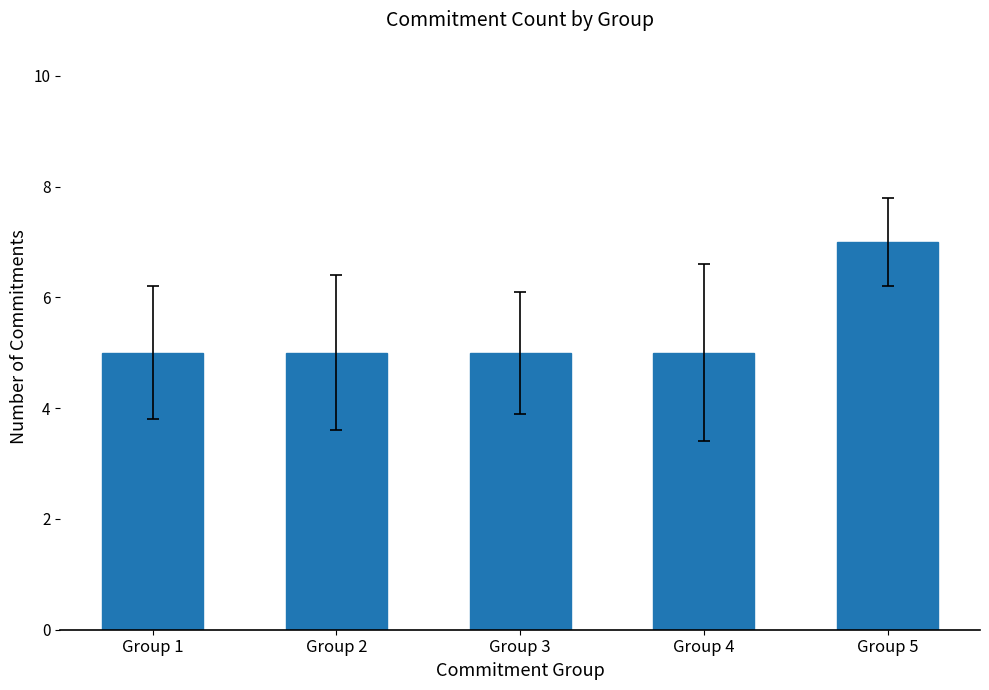

Are the bars grouped side by side (vs. stacked)?

No